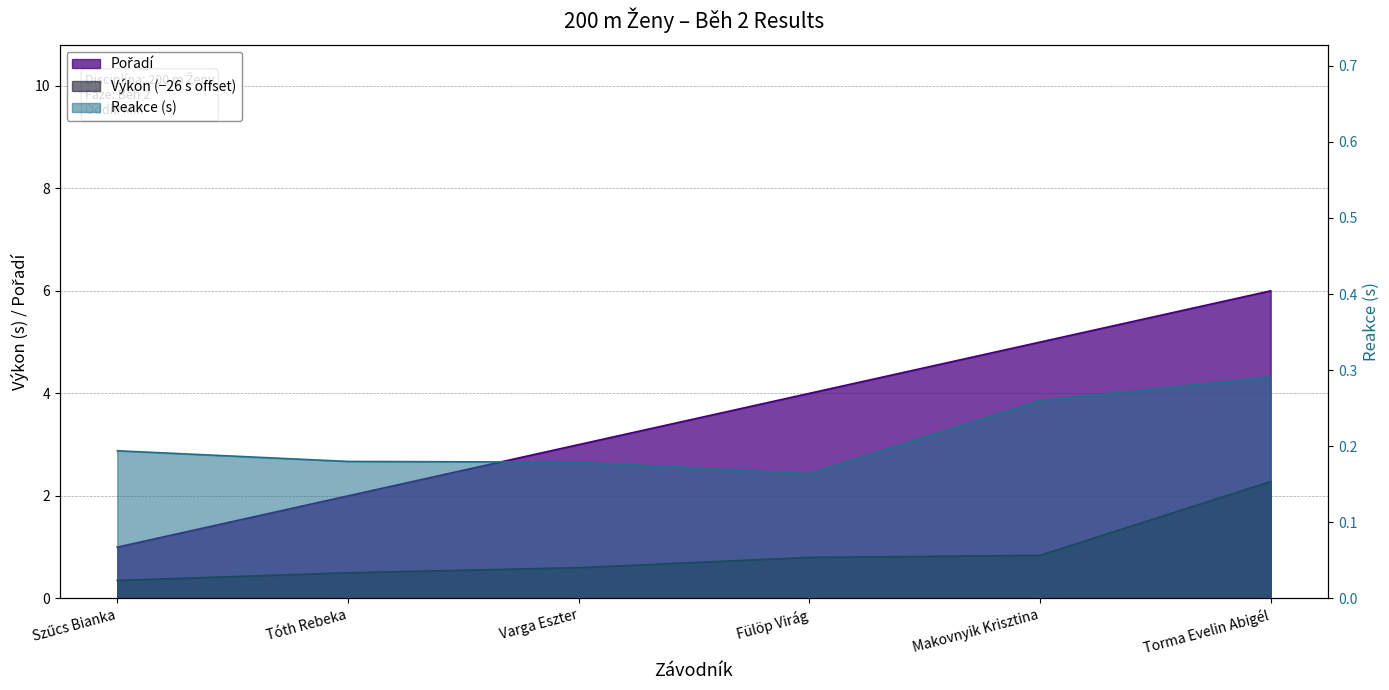

What is the sum of all Výkon values?

5.4